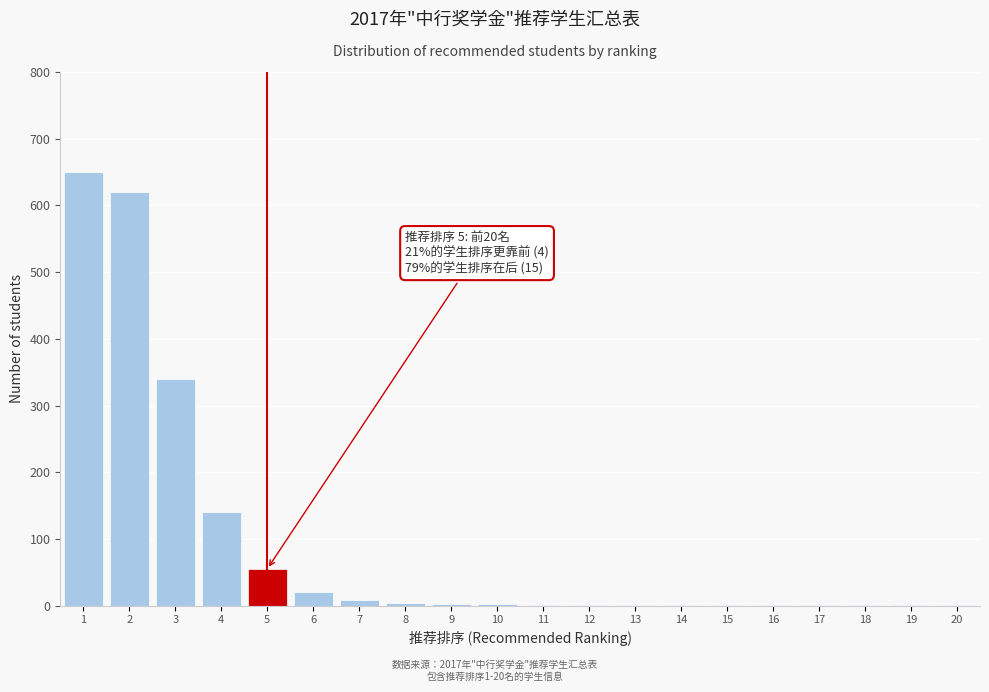

What is the sum of all values?

1852